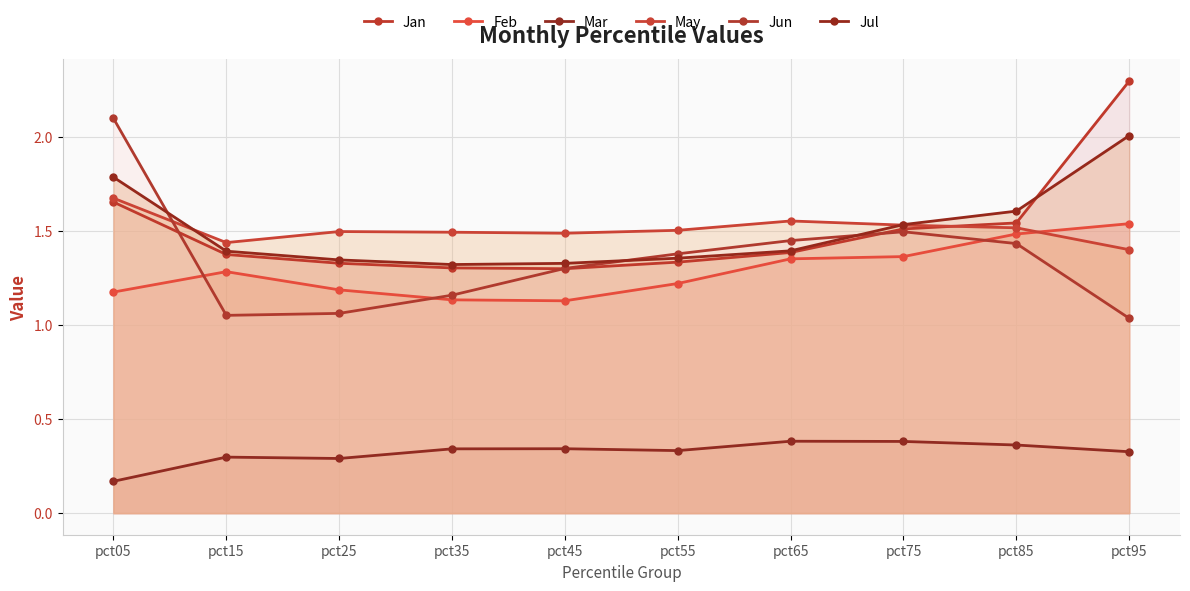

At which category does the chart reach its peak across all series?

pct95